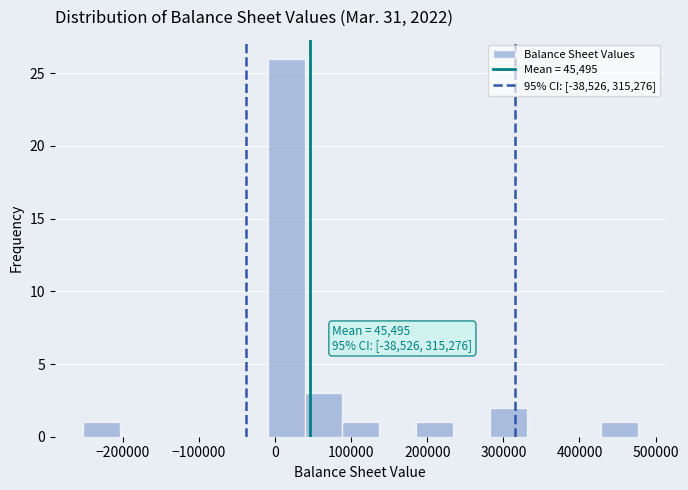

Over which range of the x-axis is the bar tallest?

-10000 to 40000